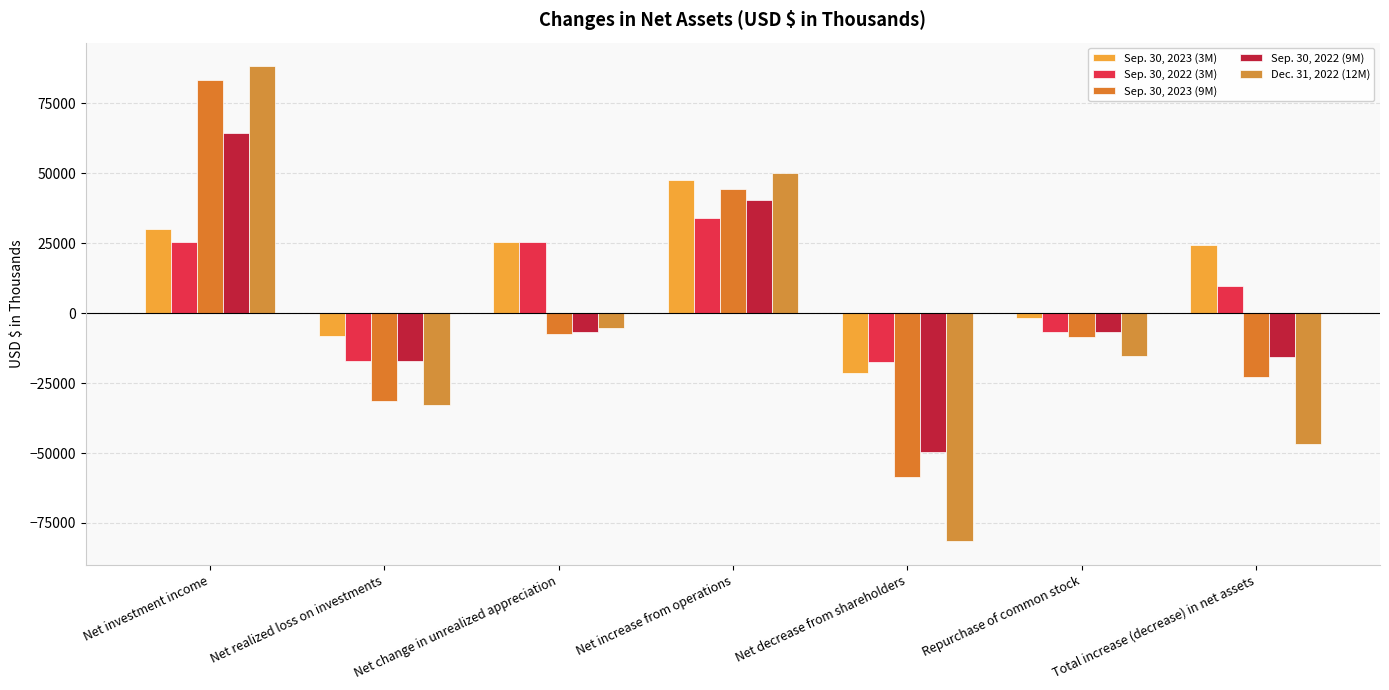

What is the lowest value of the Sep. 30, 2023 (3M) series?

-21276